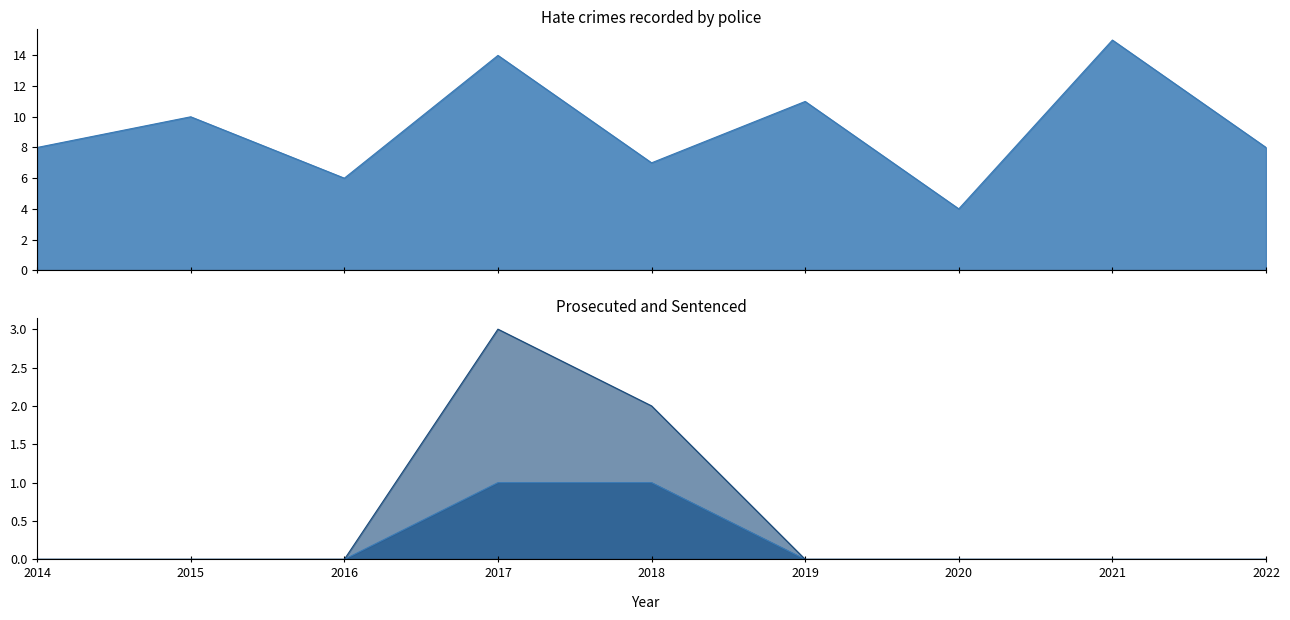

At which label is Prosecuted closest to 0?

2014